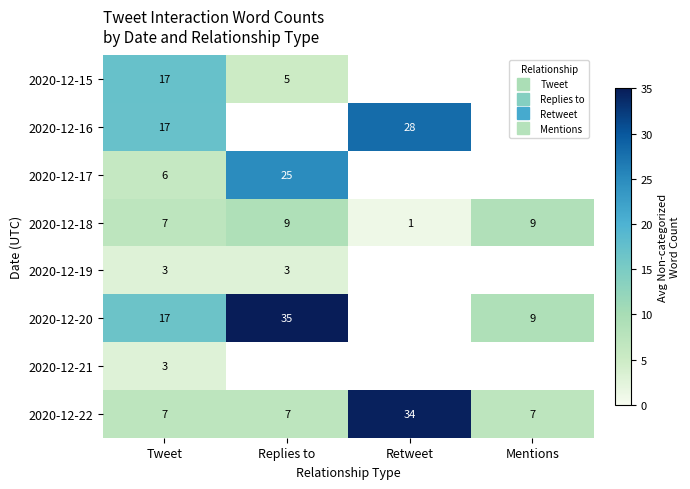

What is the difference between the maximum and minimum values in the 2020-12-15 series?

12.1